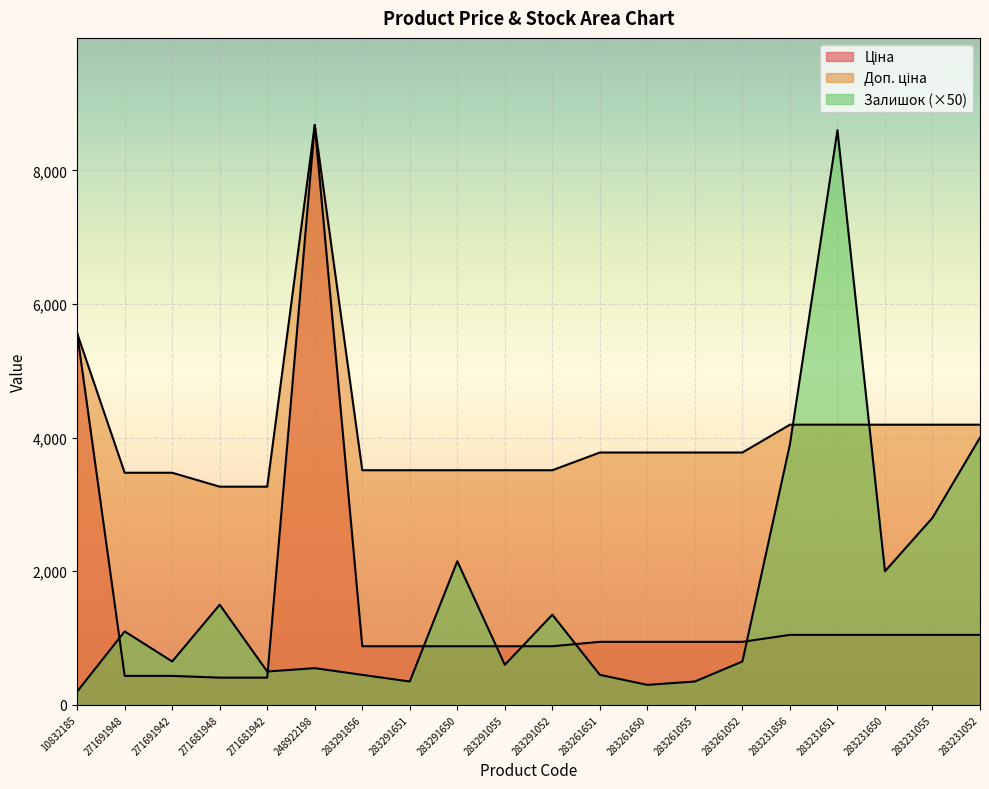

At 283231055, list the series in order from smallest to largest.

Ціна, Залишок, Доп. ціна